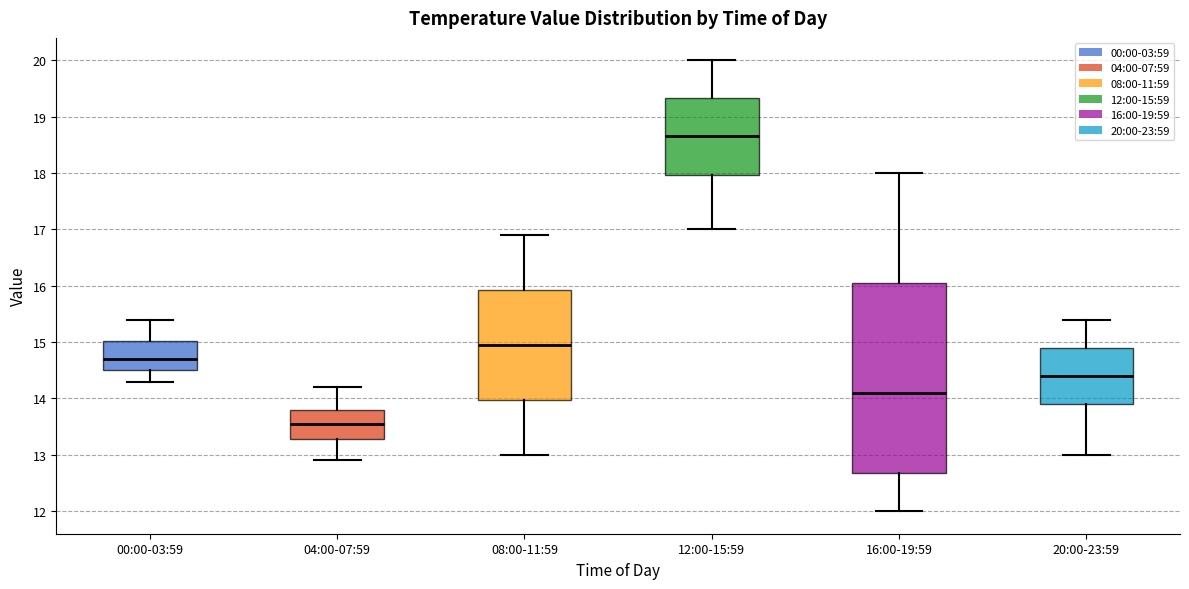

Reading left to right, transcribe this box plot: for each box, give where its median line is, the range the box spans, and where its two whiskers end, as read against the y-axis. The values are not printed on the chart, so give them approximately, as read against the axis.

00:00-03:59: median 14.7, box 14.5 to 15.0, whiskers 14.3 to 15.4
04:00-07:59: median 13.6, box 13.3 to 13.8, whiskers 12.9 to 14.2
08:00-11:59: median 15.0, box 14.0 to 15.9, whiskers 13.0 to 16.9
12:00-15:59: median 18.7, box 18.0 to 19.3, whiskers 17.0 to 20.0
16:00-19:59: median 14.1, box 12.7 to 16.1, whiskers 12.0 to 18.0
20:00-23:59: median 14.4, box 13.9 to 14.9, whiskers 13.0 to 15.4